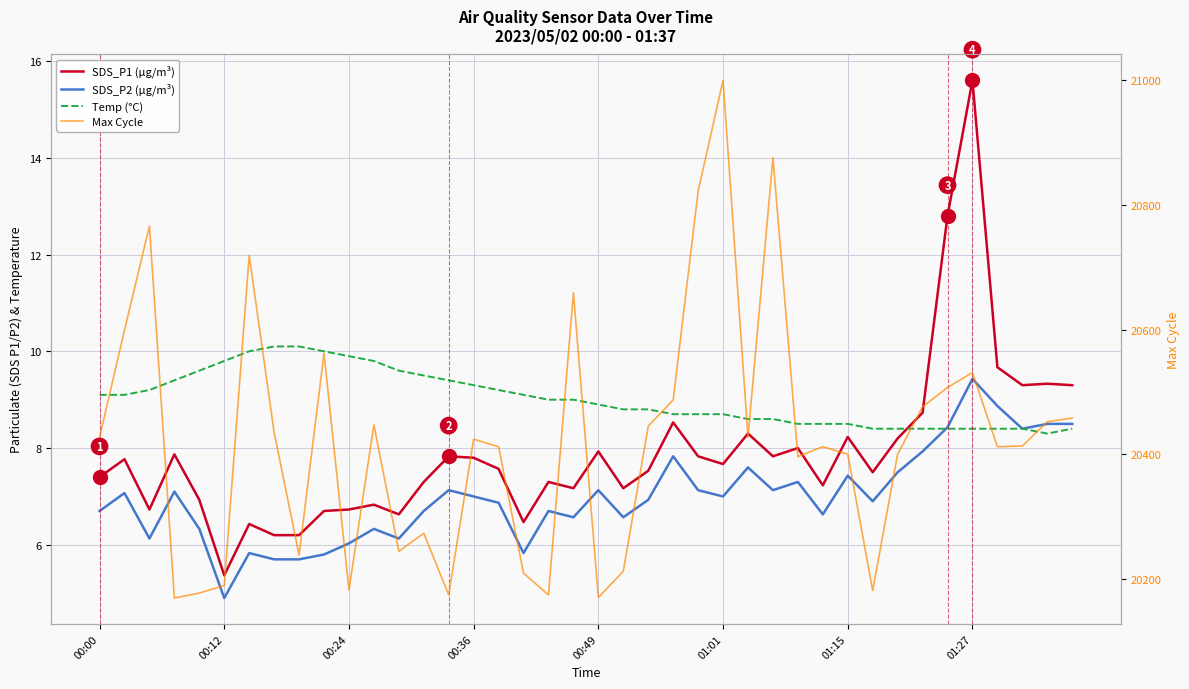

What is the spread (max minus min) of values at 38?

20443.7